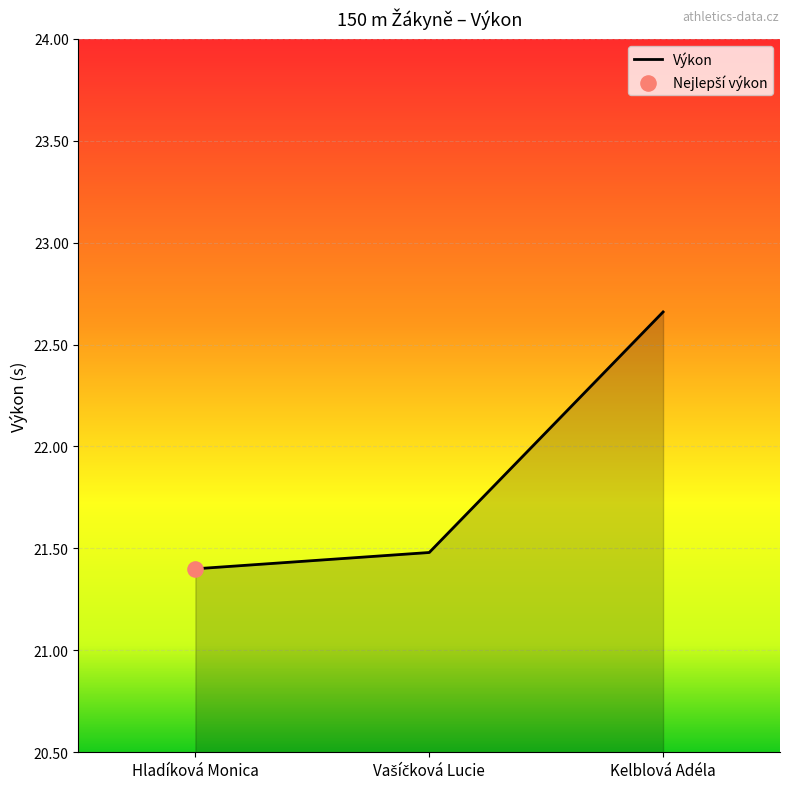

What is the ratio of the value at Kelblová Adéla to the value at Hladíková Monica?

1.1